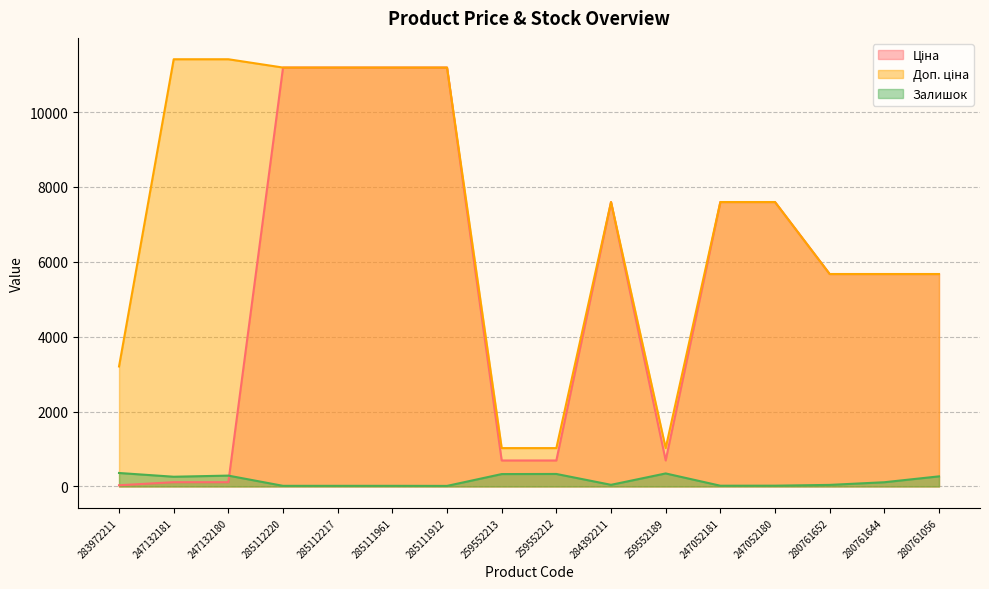

Reading left to right, extract all data points from this chart.

Ціна: 283972211=32.0	247132181=114.1	247132180=114.1	285112220=11188.2	285112217=11188.2	285111961=11188.2	285111912=11188.2	259552213=693.7	259552212=693.7	284392211=7596.5	259552189=693.7	247052181=7596.5	247052180=7596.5	280761652=5673.8	280761644=5673.8	280761056=5673.8
Доп. ціна: 283972211=3205.0	247132181=11410.0	247132180=11410.0	285112220=11188.2	285112217=11188.2	285111961=11188.2	285111912=11188.2	259552213=1024.6	259552212=1024.6	284392211=7596.5	259552189=1024.6	247052181=7596.5	247052180=7596.5	280761652=5673.8	280761644=5673.8	280761056=5673.8
Залишок: 283972211=360.0	247132181=260.0	247132180=290.0	285112220=17.0	285112217=17.0	285111961=17.0	285111912=15.0	259552213=331.0	259552212=334.0	284392211=44.0	259552189=348.0	247052181=20.0	247052180=21.0	280761652=42.0	280761644=113.0	280761056=270.0